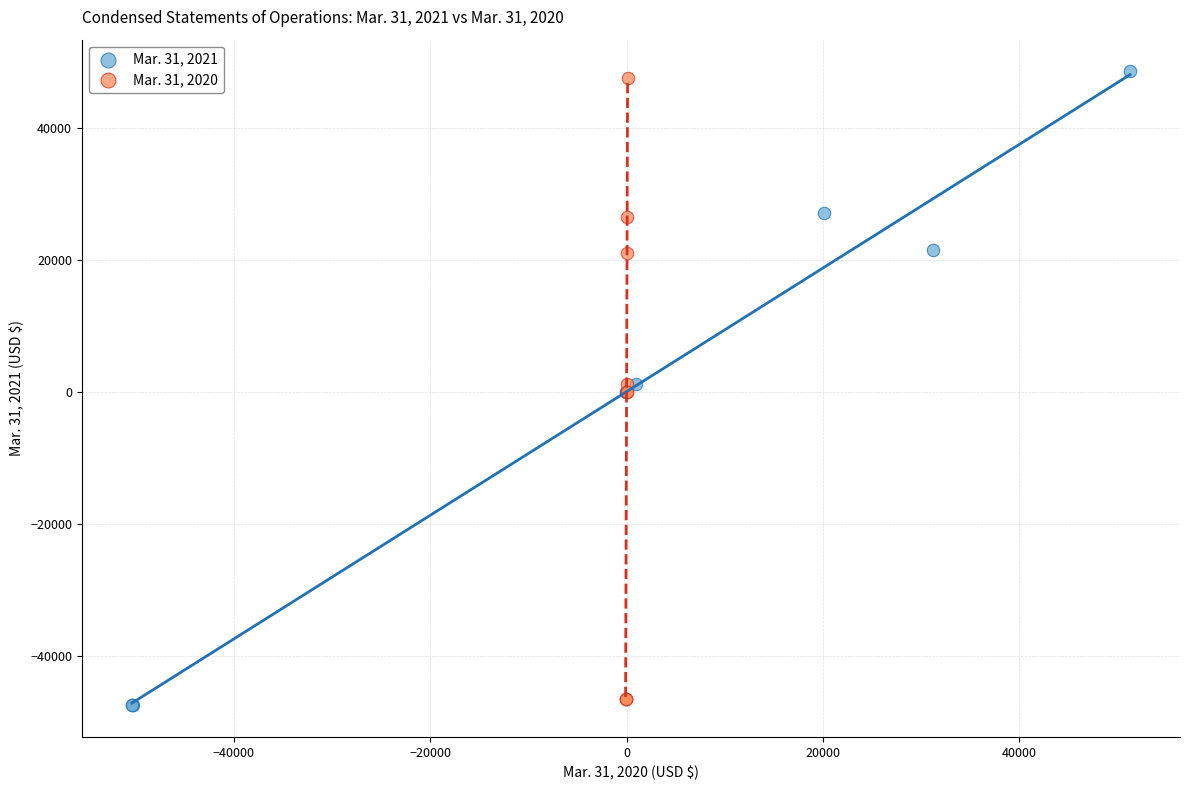

What are all the series names shown in the legend?

Mar. 31, 2021, Mar. 31, 2020